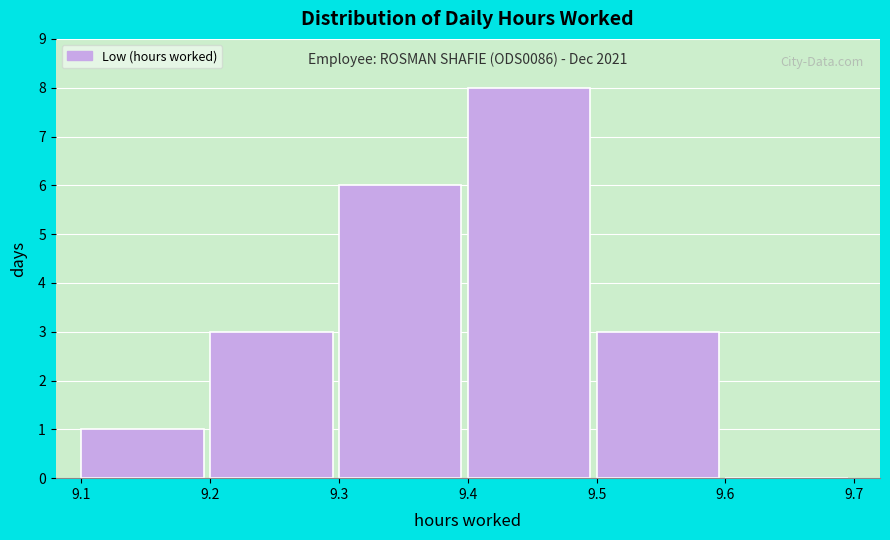

Over which range of the x-axis is the bar tallest?

9.4 to 9.5